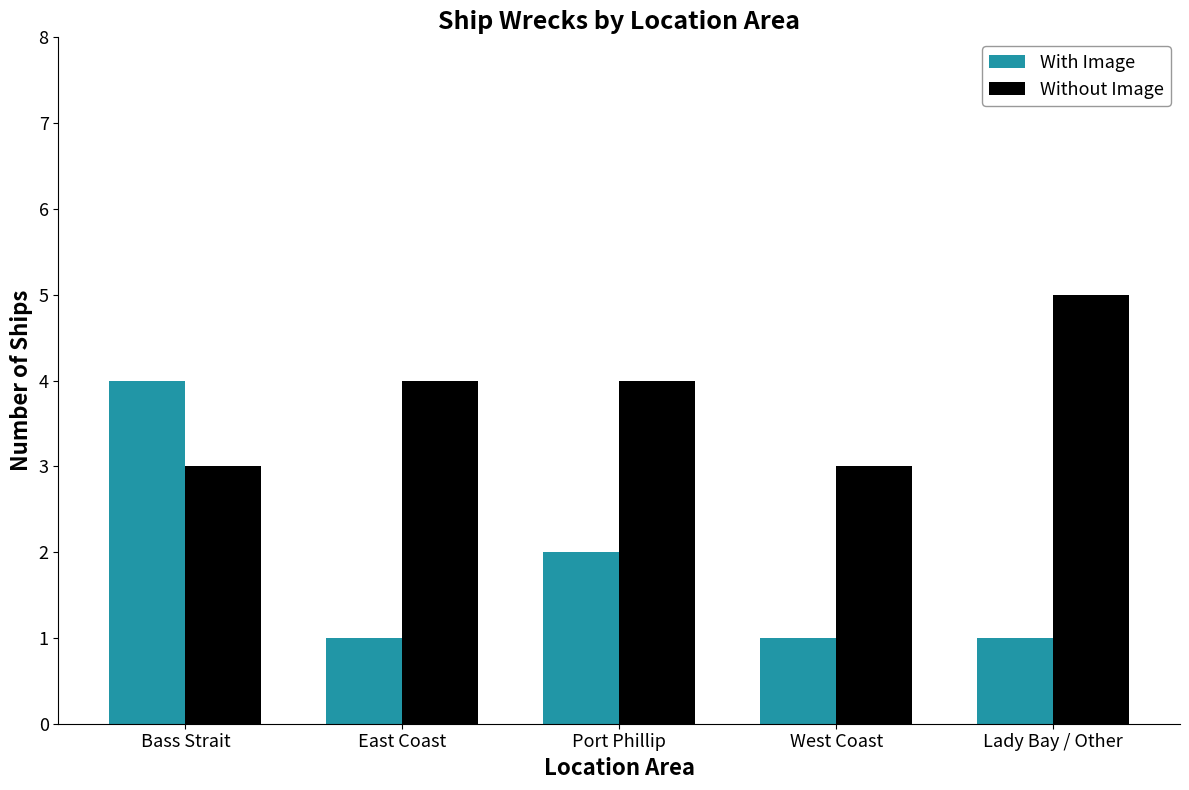

What is the lowest value of the Without Image series?

3